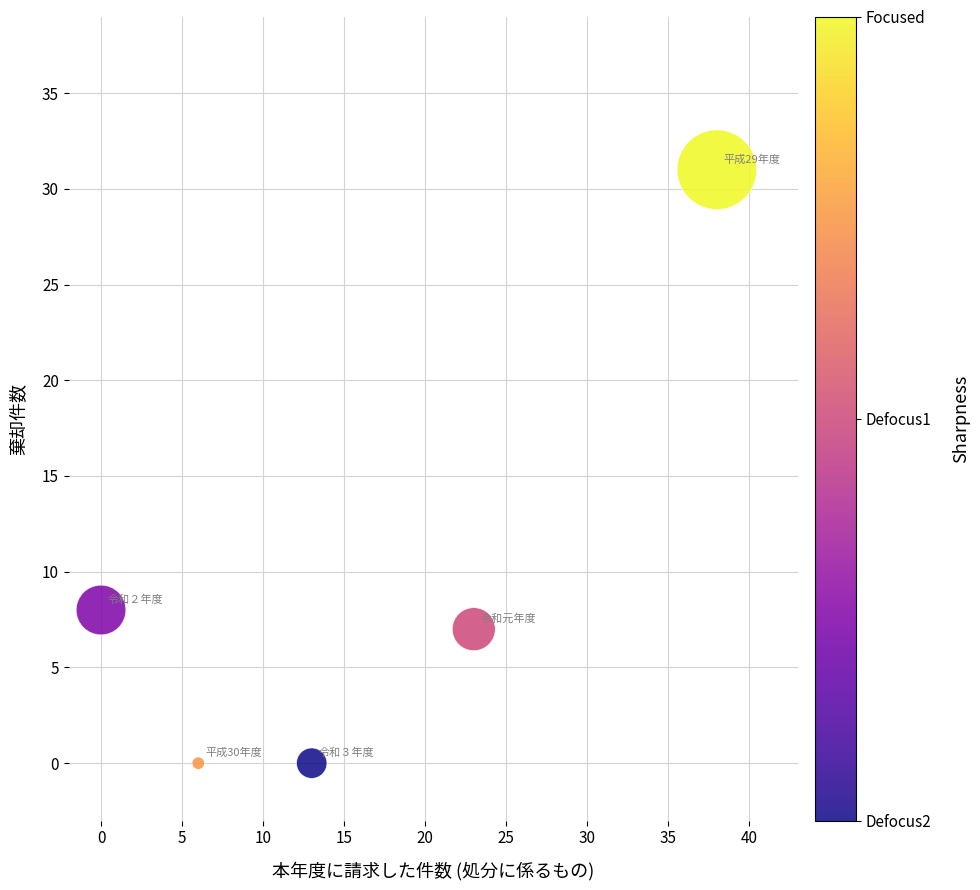

What is the range of Y values (max minus min)?

31